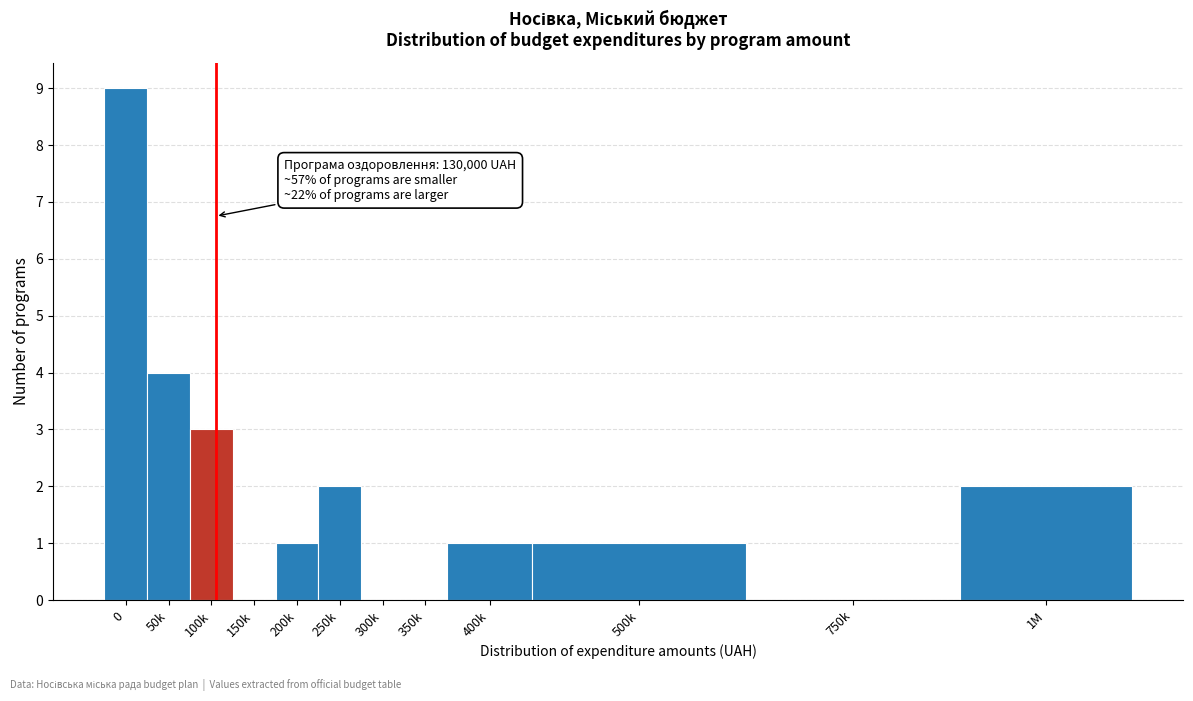

Reading left to right, list all the values displayed in this chart.

0=9	50k=4	100k=3	150k=0	200k=1	250k=2	300k=0	350k=0	400k=1	500k=1	750k=0	1M=2